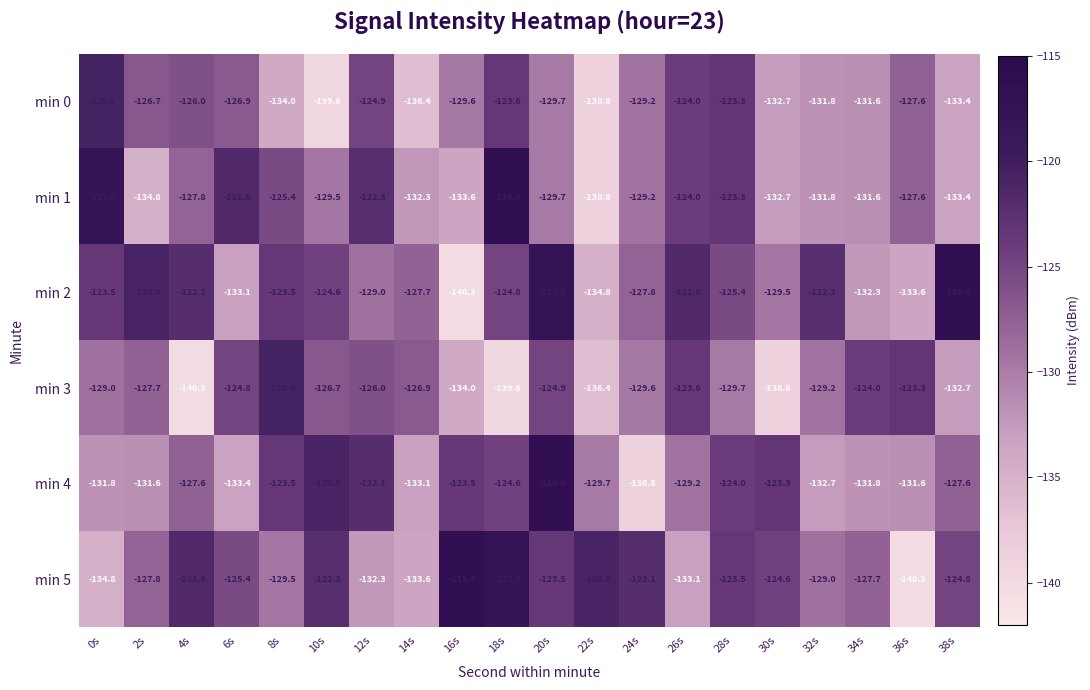

What is the difference between the highest and lowest values at 24s?

16.7